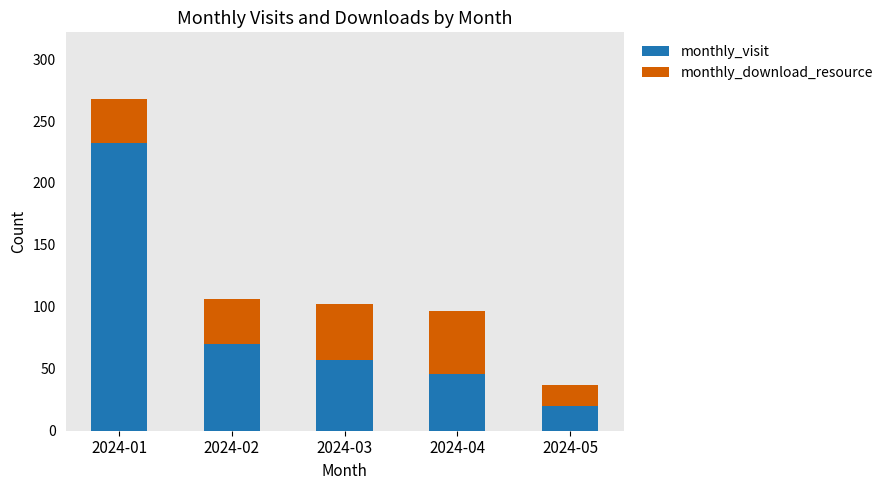

What is the total value across all series at 2024-03?

102